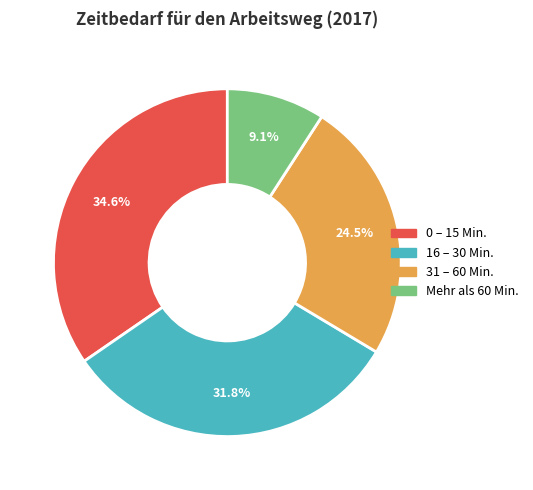

Which slice is the largest?

0 – 15 Min.